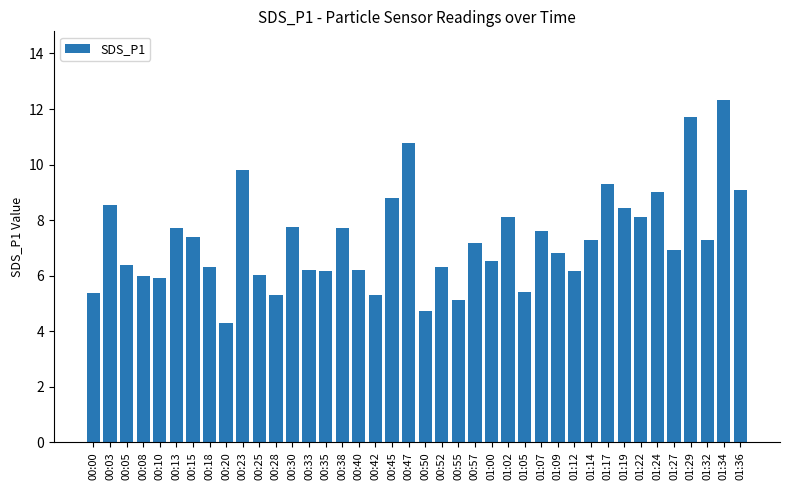

Which category has the lowest value across all series?

00:20